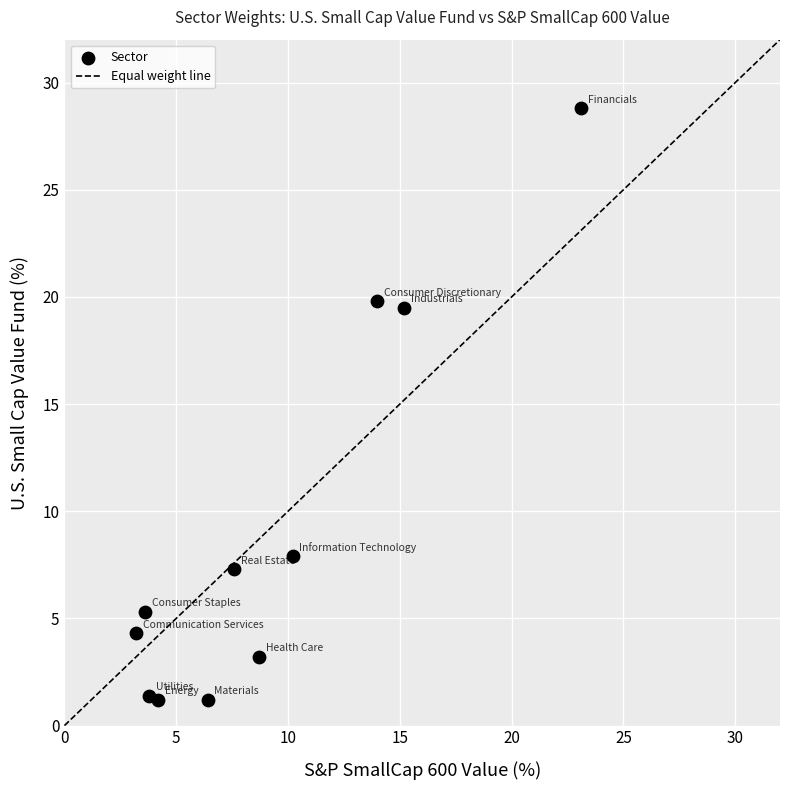

What is the range of Y values (max minus min)?

27.6